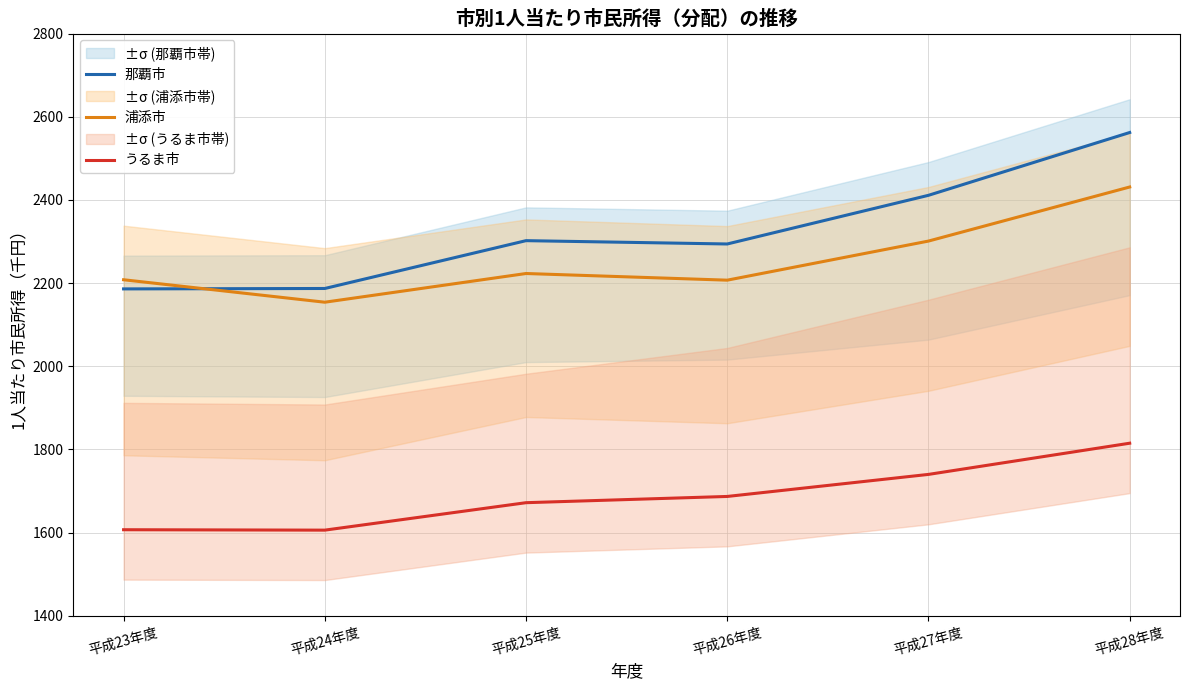

Reading right to left, transcribe all the data shown in this chart.

那覇市: 2562	2411	2294	2302	2187	2186
浦添市: 2431	2301	2207	2223	2154	2208
うるま市: 1815	1740	1687	1672	1606	1607